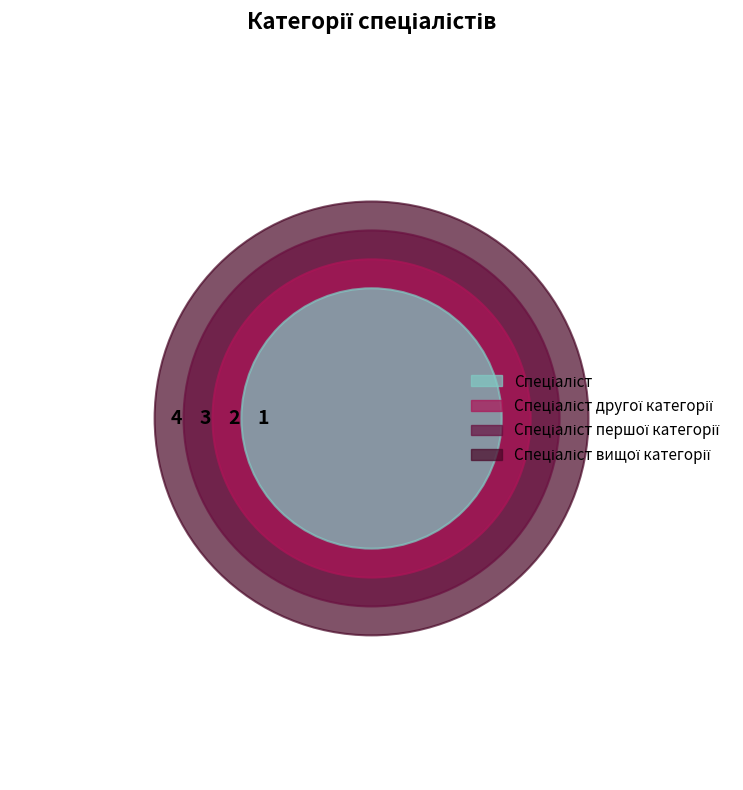

How much of the chart is everything except Спеціаліст?

90.0%